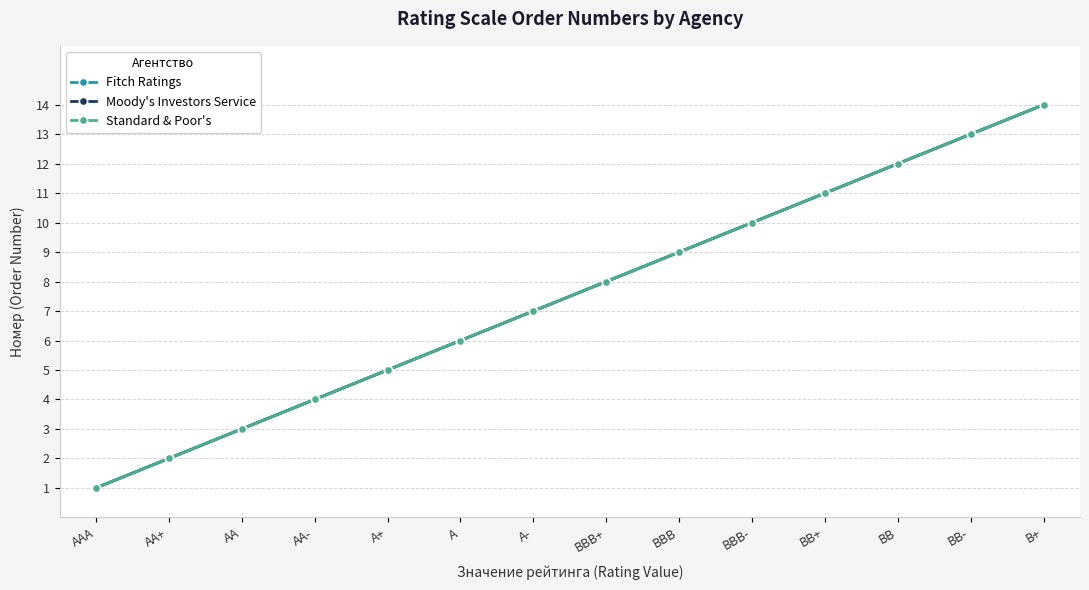

What is the maximum value for Standard & Poor's?

14